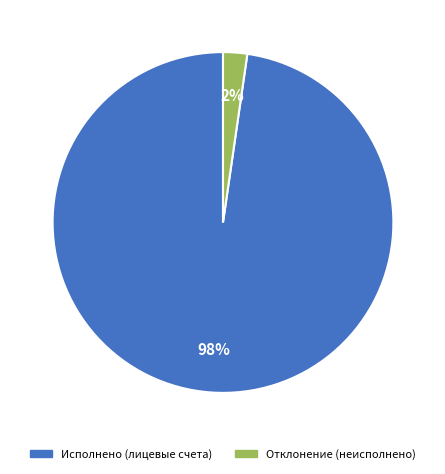

Which slice is the largest?

Исполнено (лицевые счета)